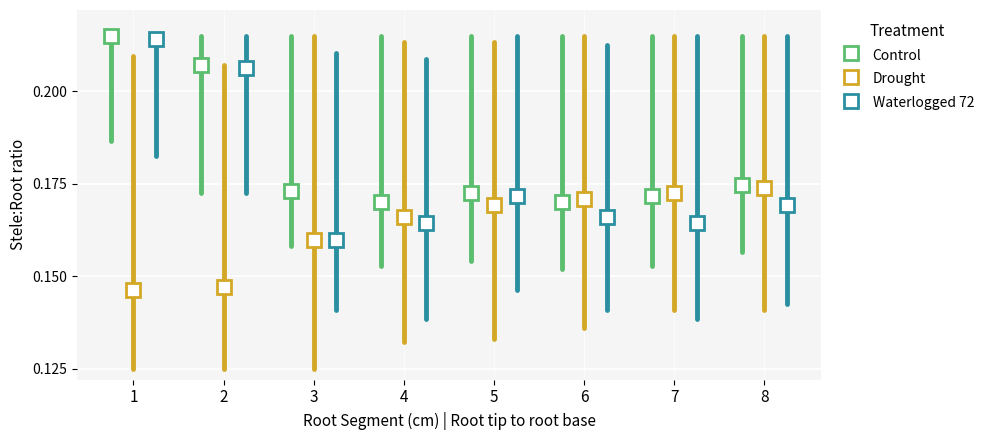

Reading left to right, transcribe all the data shown in this chart.

Control: 0.2	0.2	0.2	0.2	0.2	0.2	0.2	0.2
Drought: 0.1	0.1	0.2	0.2	0.2	0.2	0.2	0.2
Waterlogged 72: 0.2	0.2	0.2	0.2	0.2	0.2	0.2	0.2